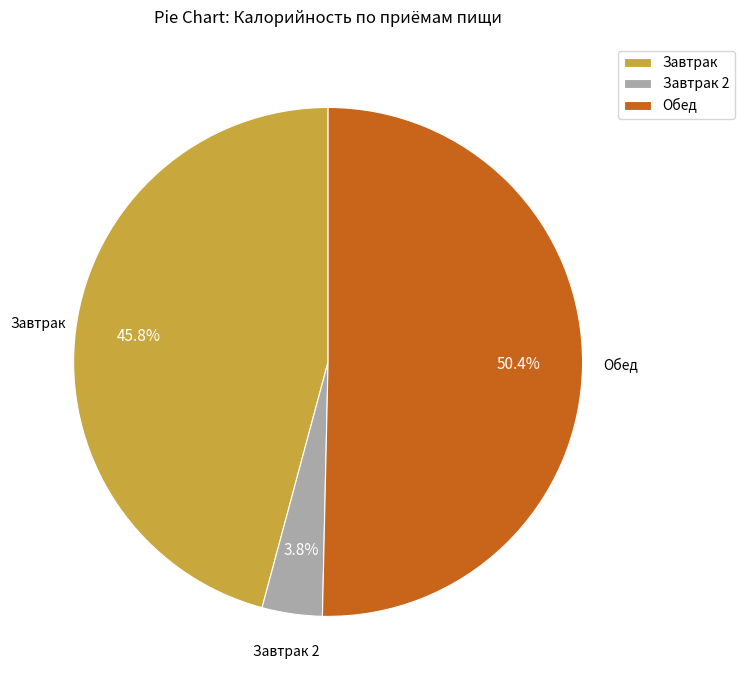

Which has a higher value, Завтрак or Завтрак 2?

Завтрак